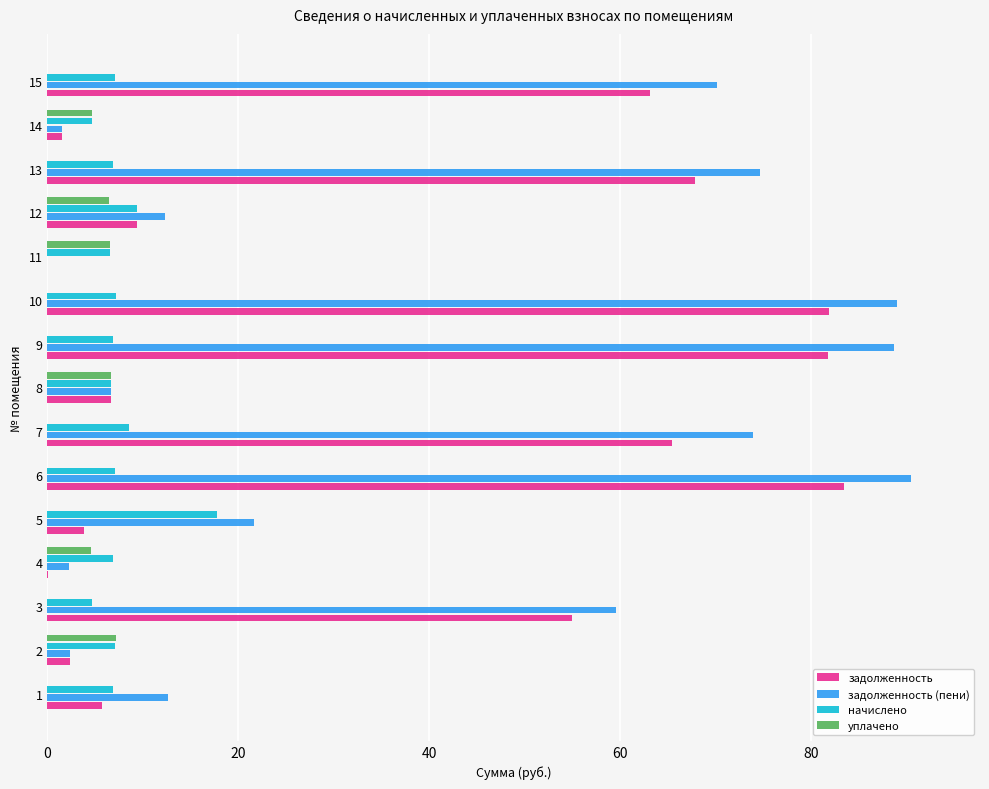

Is the value of задолженность (пени) at 9 greater than the value of начислено at 7?

Yes